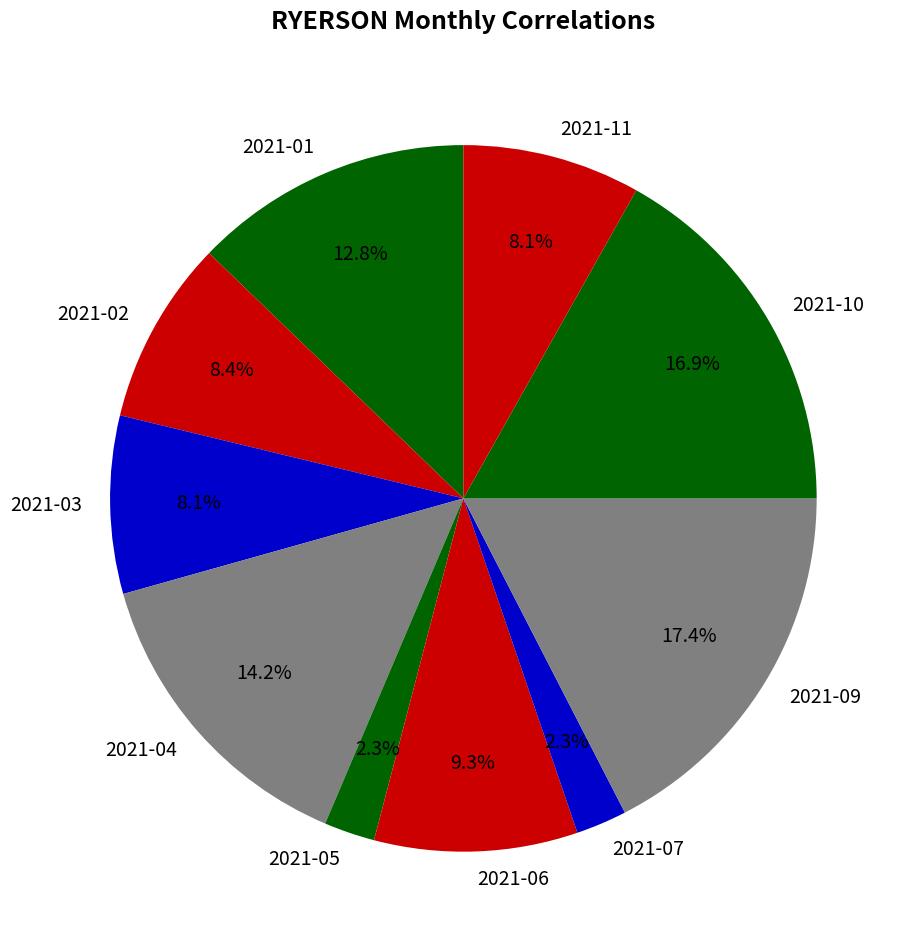

What is the largest slice in the pie chart?

2021-09